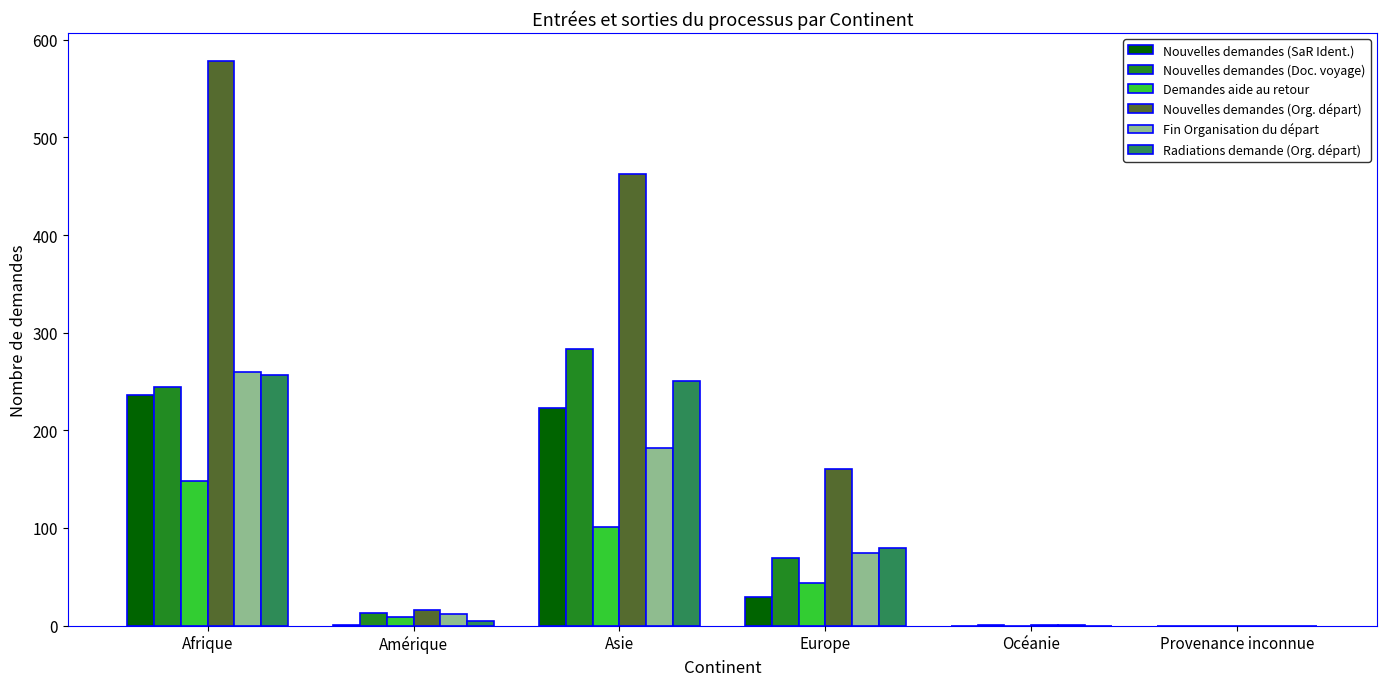

True or false: Nouvelles demandes (Doc. voyage) has a value of -127 at Provenance inconnue.

False